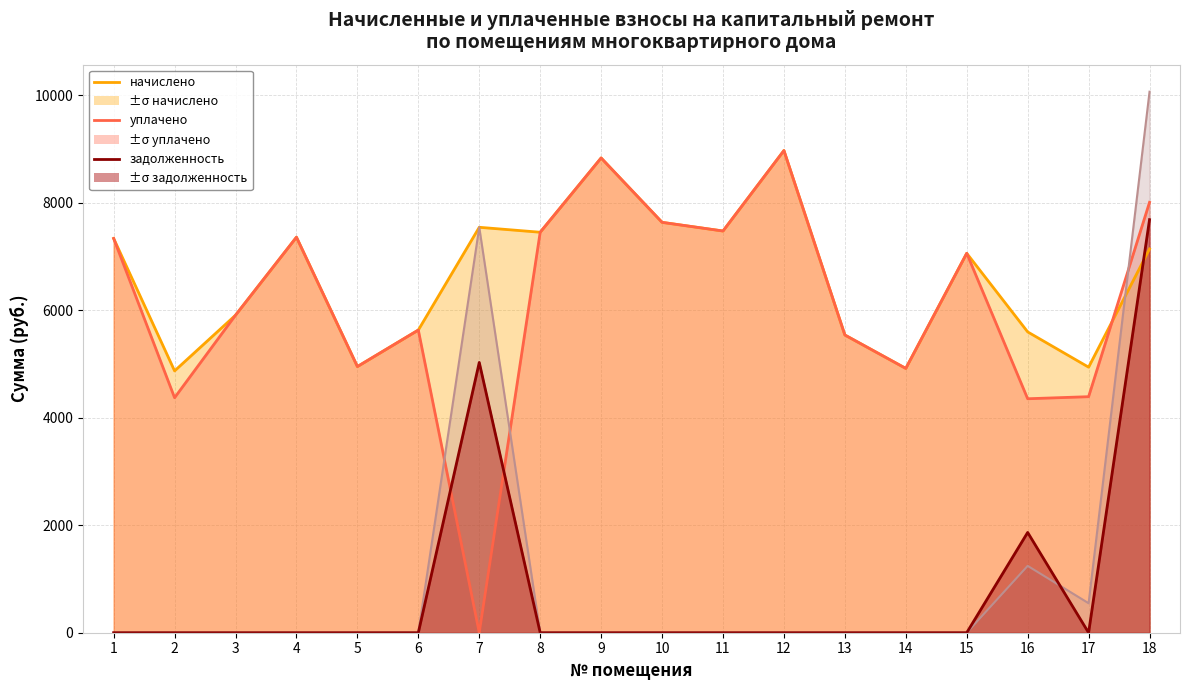

What is the average value of the уплачено series?

6123.8